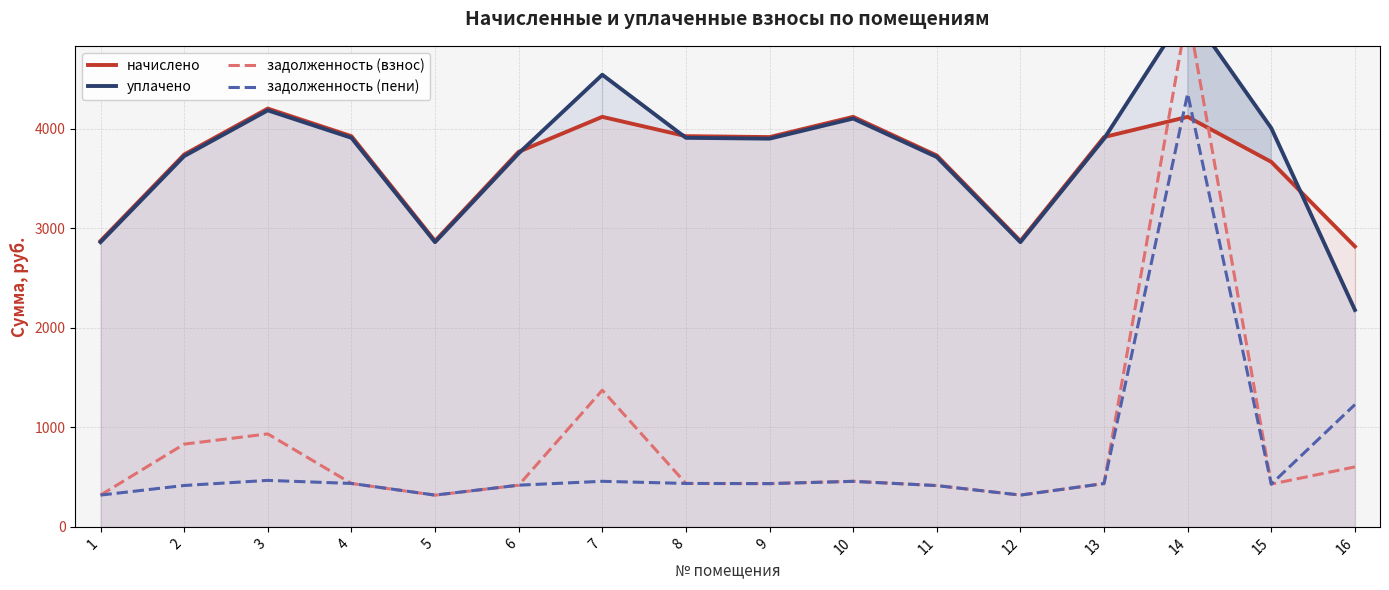

Which series has the largest total across all categories?

уплачено